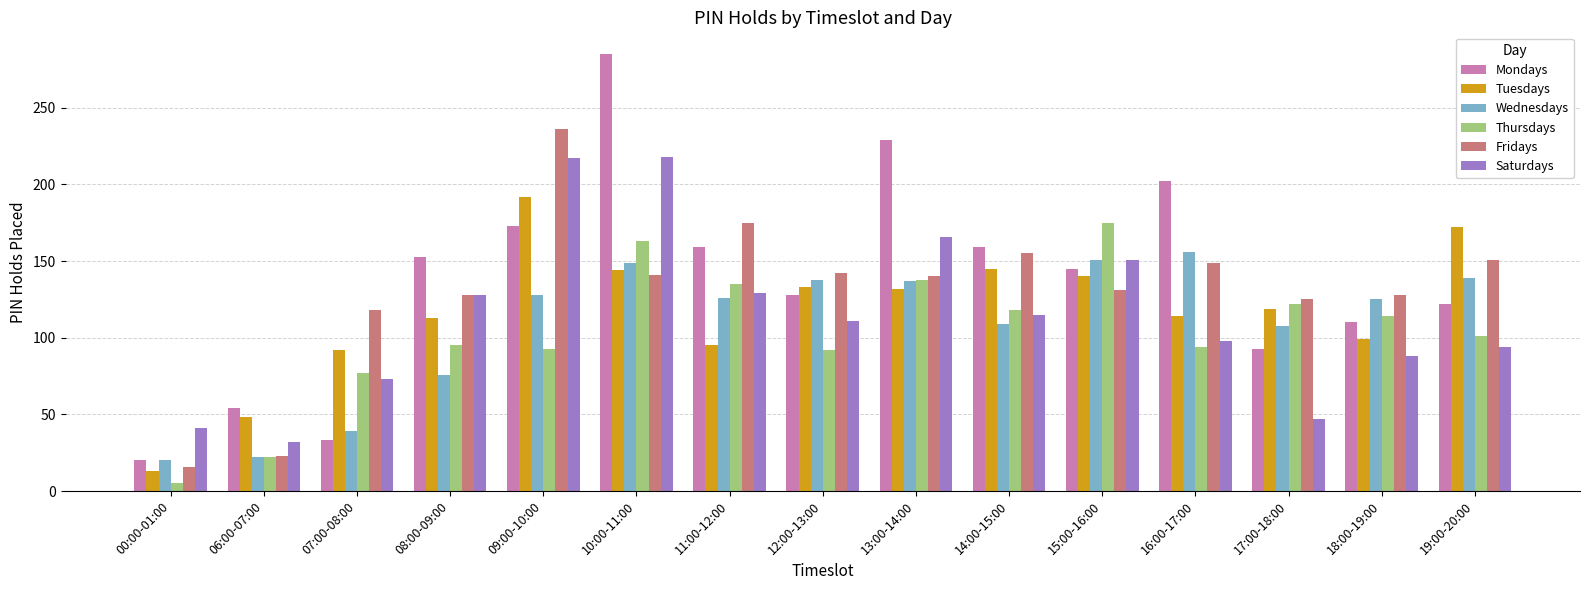

Rank the series at 14:00-15:00 from lowest to highest value.

Wednesdays, Saturdays, Thursdays, Tuesdays, Fridays, Mondays